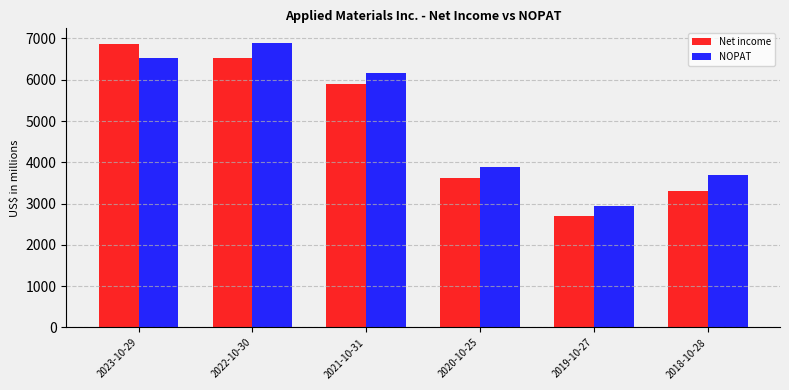

What is the sum of the NOPAT values at 2021-10-31 and 2023-10-29?

12708